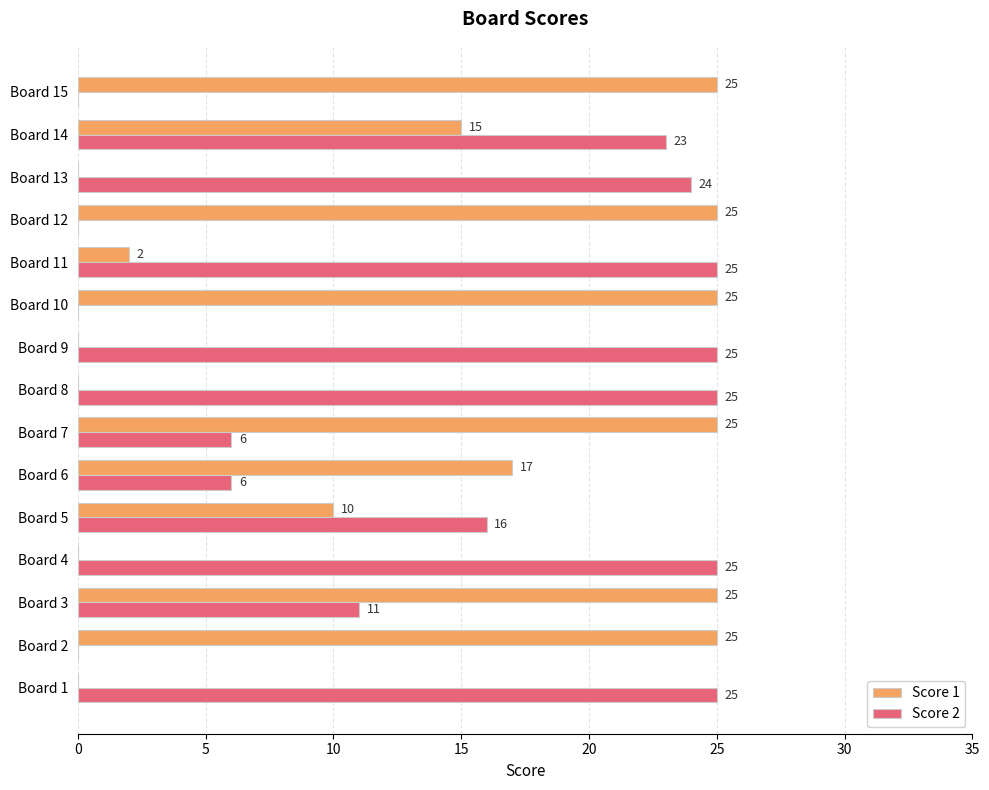

Where is Score 2 nearest to the value 12?

Board 3